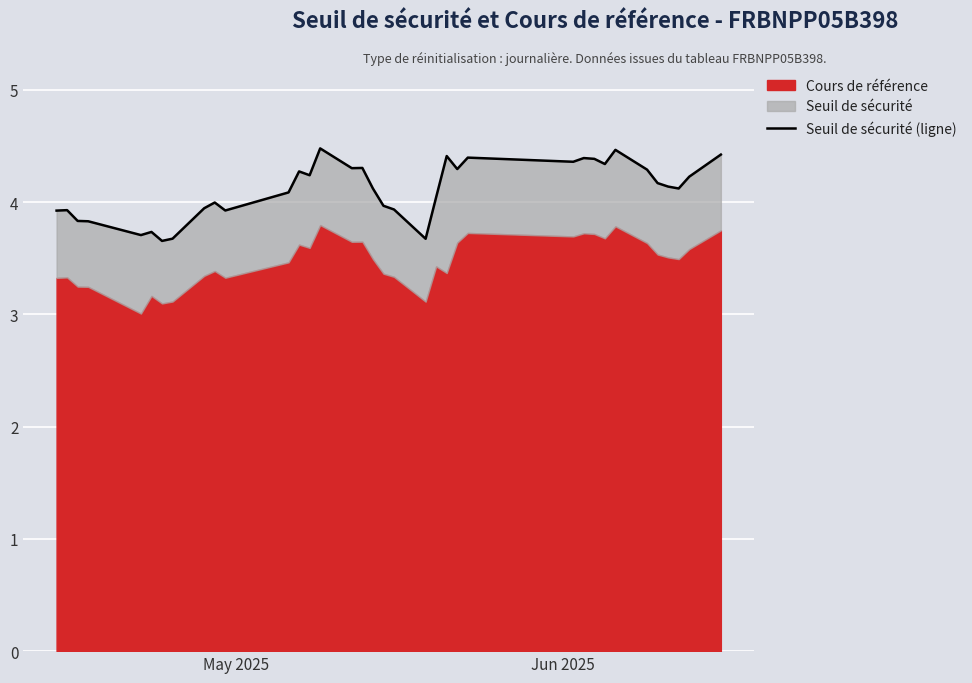

The chart shows a value of 6.6 at 18. True or false?

False